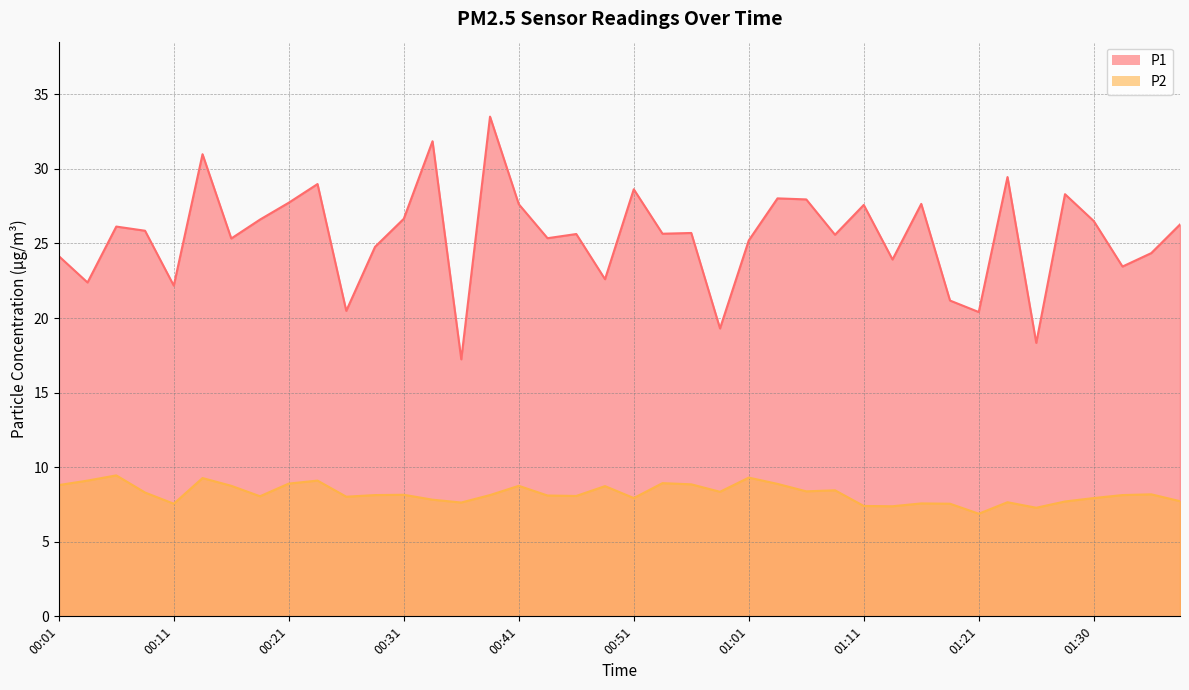

Which series has the widest spread of values?

P1